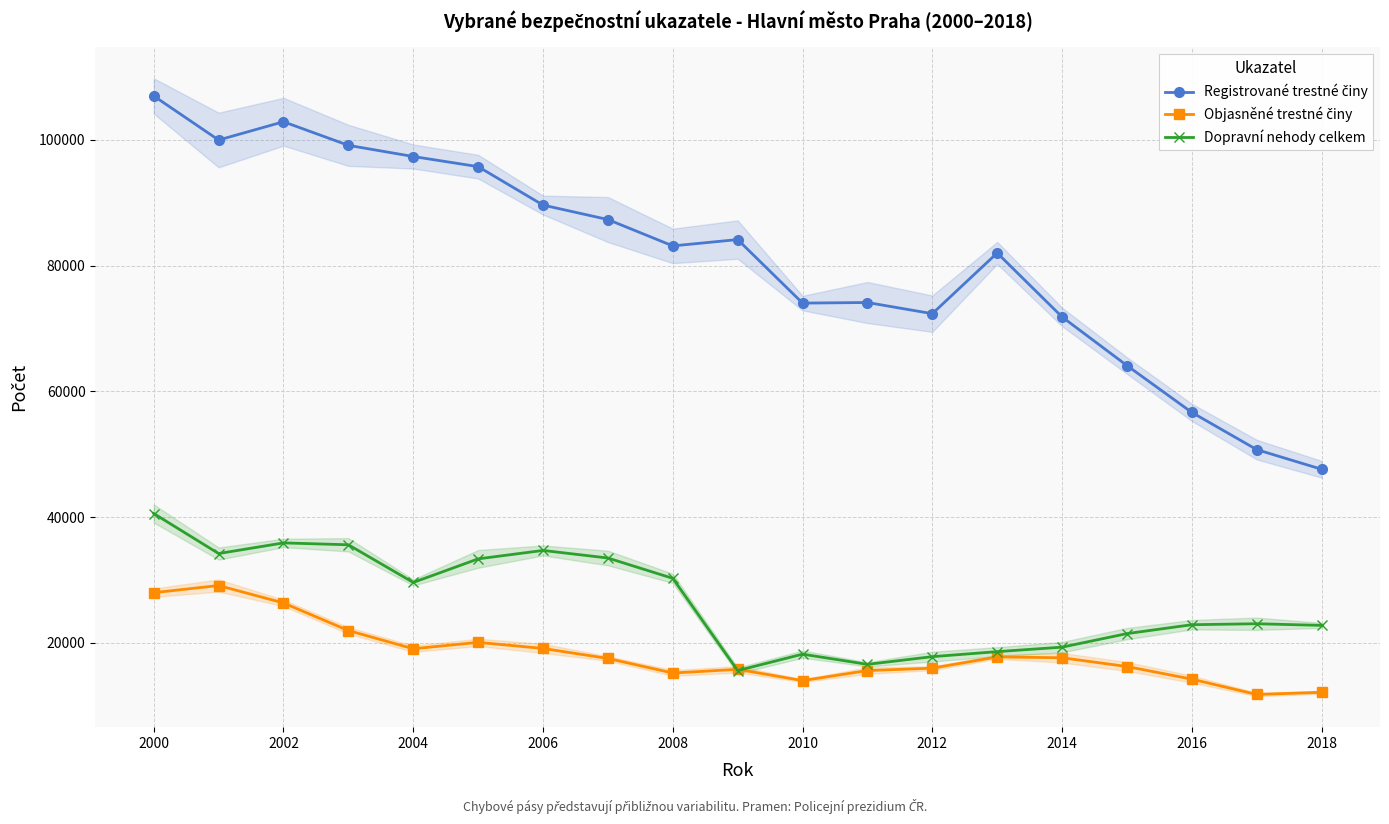

Rank the series by their maximum value, from lowest to highest.

Objasněné trestné činy, Dopravní nehody celkem, Registrované trestné činy